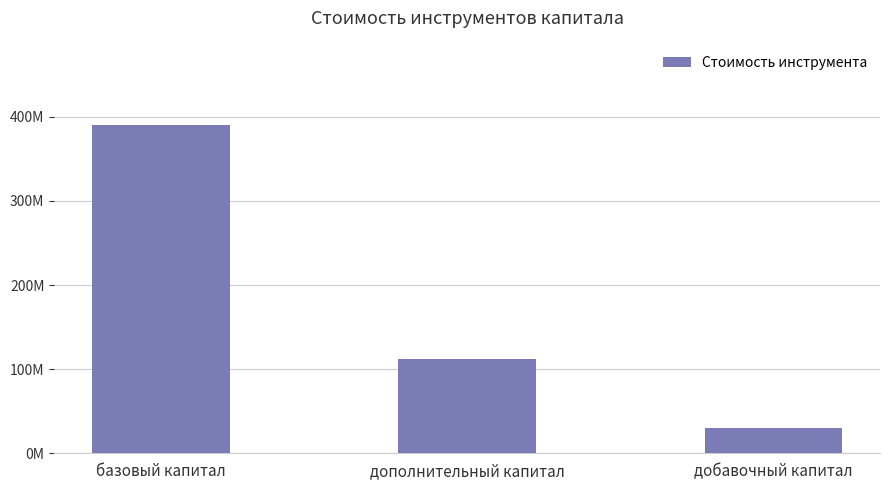

What is the label of the 2nd bar from the right?

дополнительный капитал